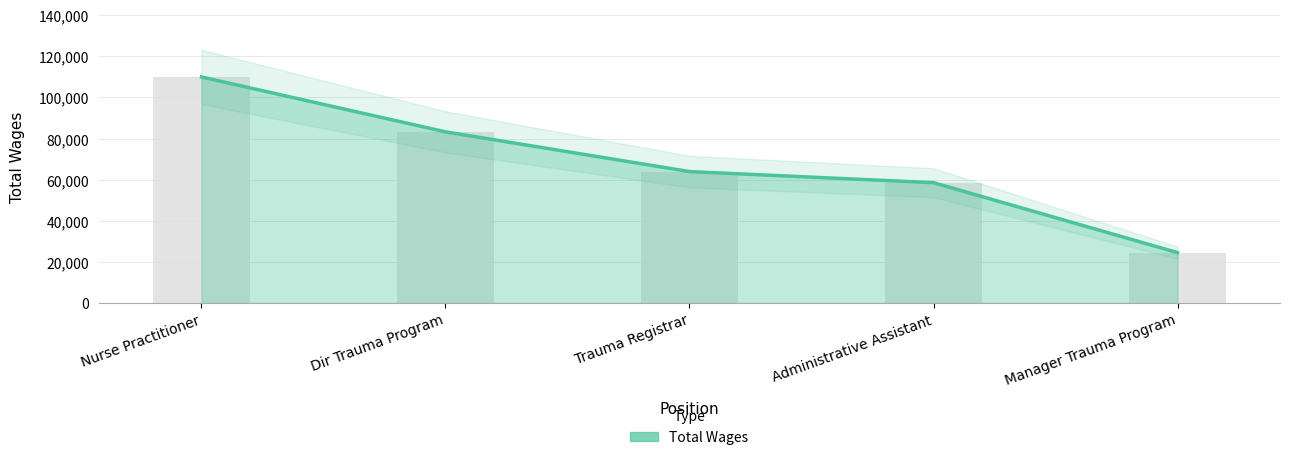

What is the label of the 2nd bar from the right?

Administrative Assistant